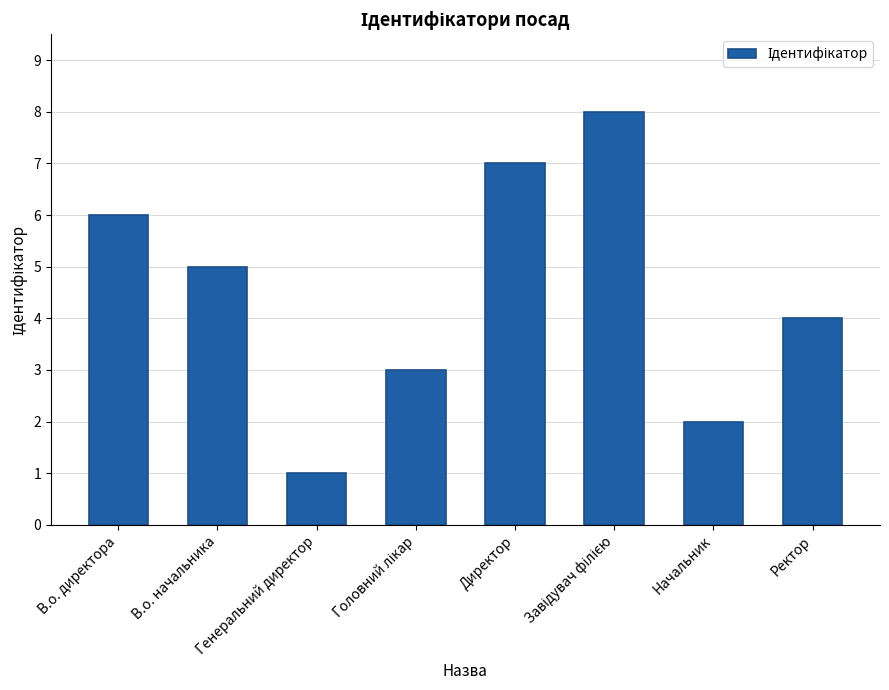

Is it true that the value at Начальник is 2?

True